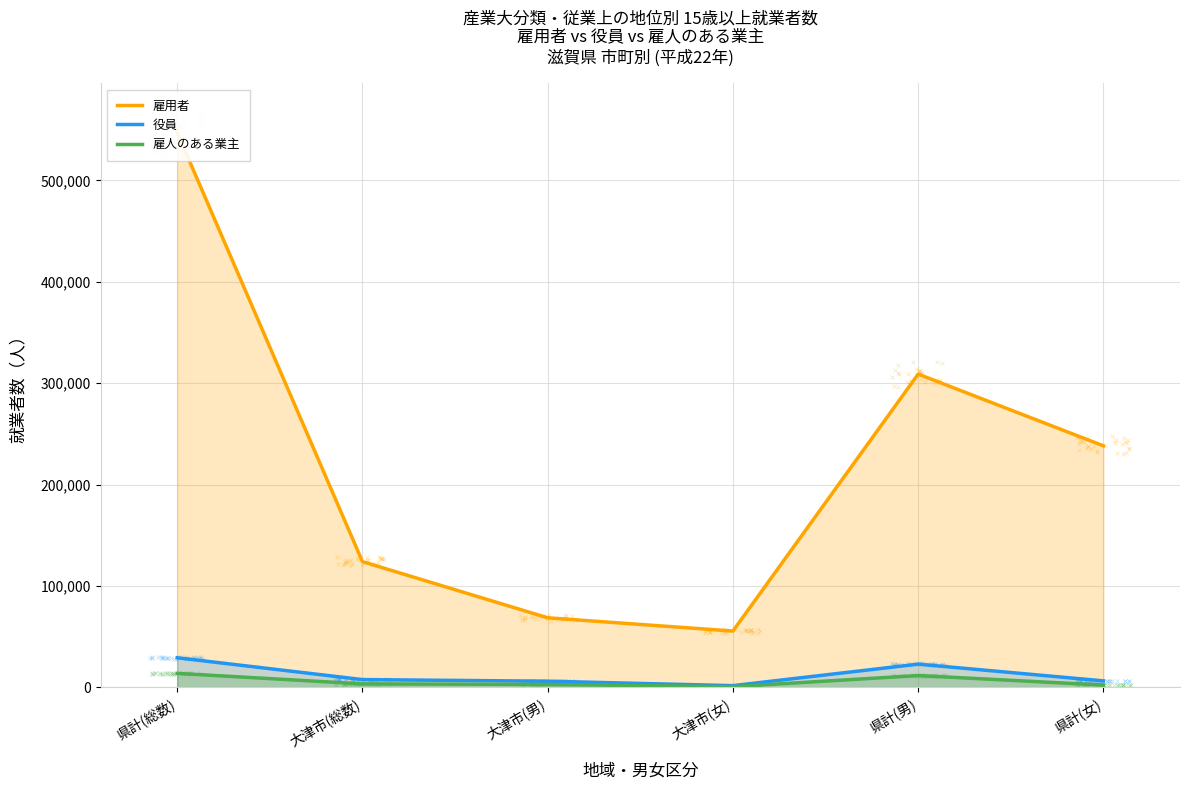

Which series contains the highest Y value?

雇用者